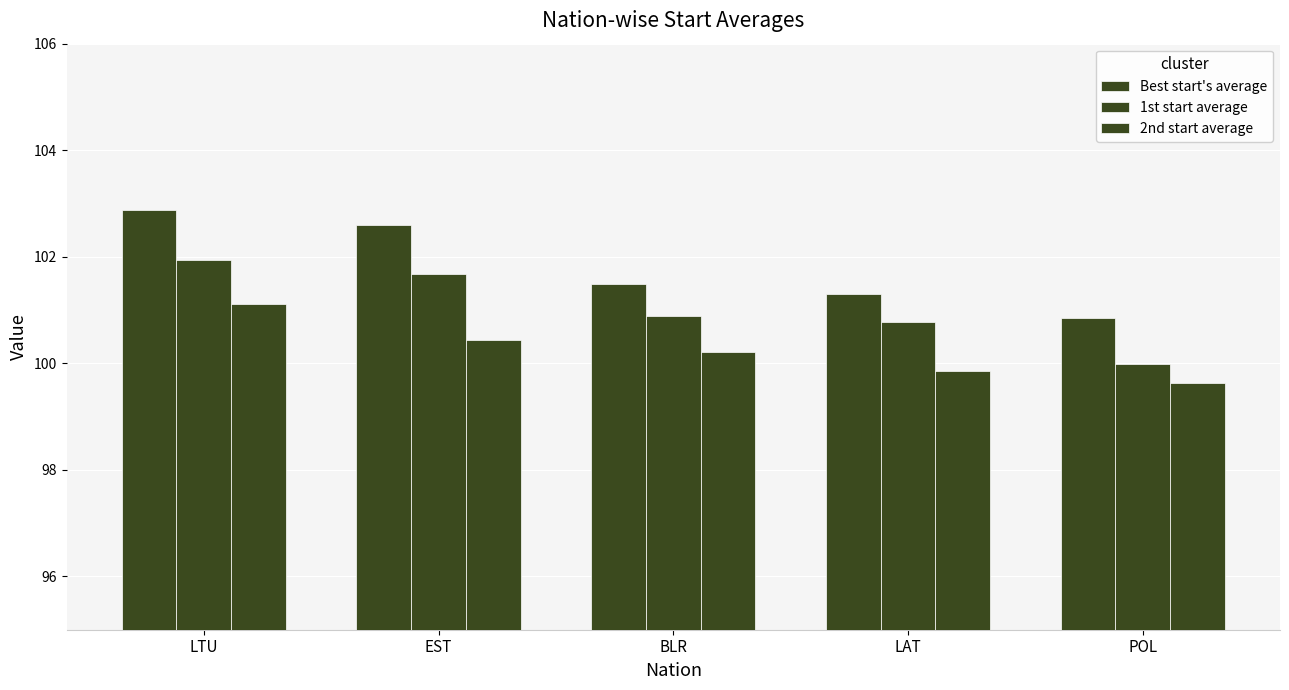

How many data points in 1st start average are above 100?

4